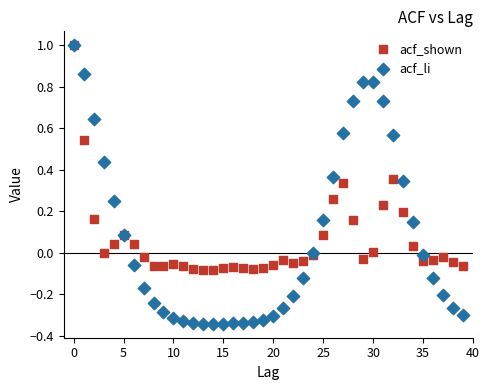

Which series reaches the minimum Y coordinate?

acf_li